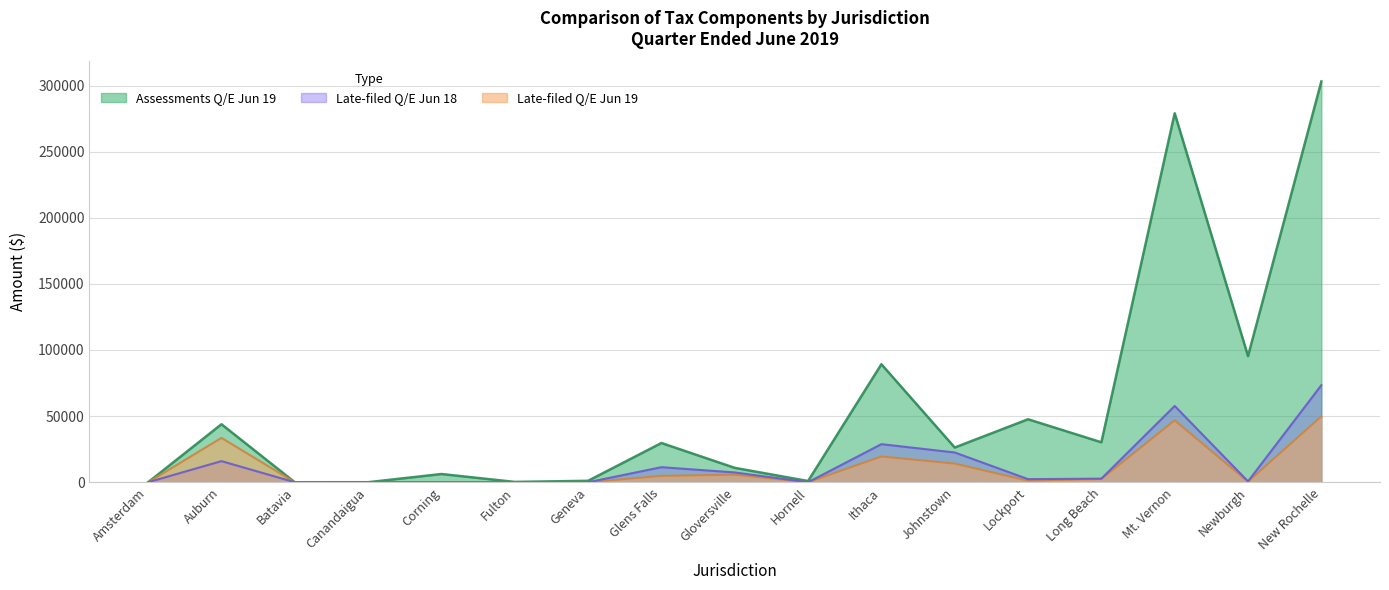

What value does the Late-filed Q/E Jun 18 series have at Gloversville?

7418.6